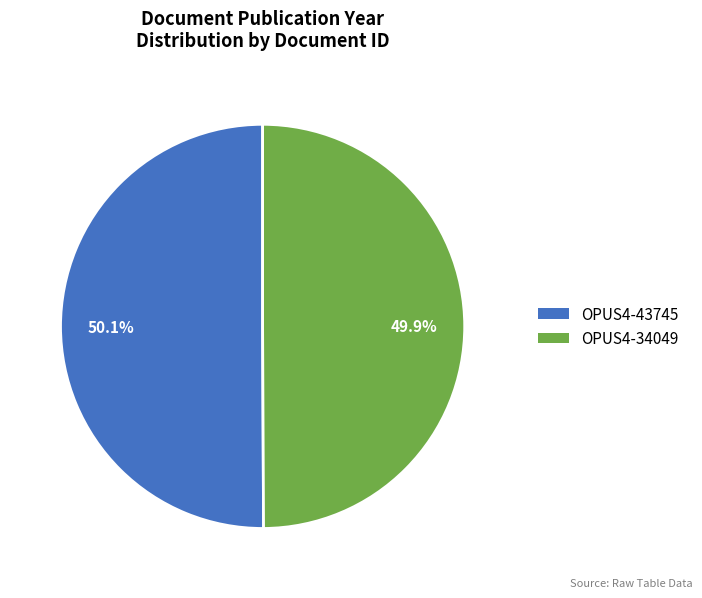

To the nearest percent, what percentage of the pie is OPUS4-43745?

50%